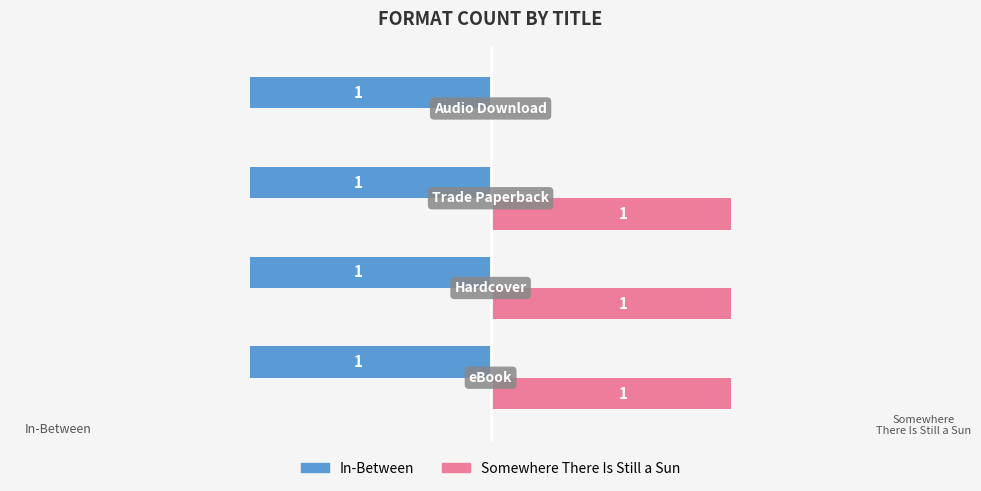

Which series has the largest total across all categories?

Somewhere There Is Still a Sun